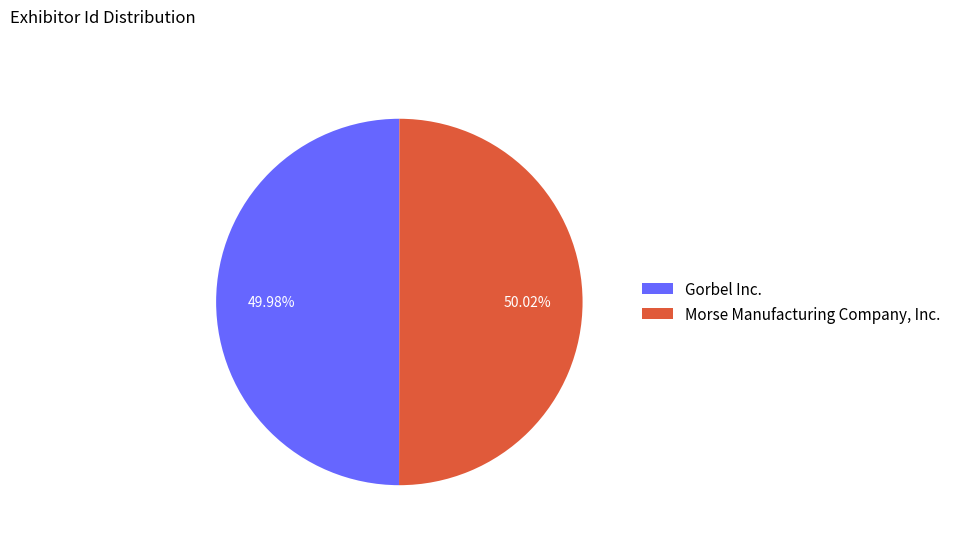

How many segments does this pie chart have?

2